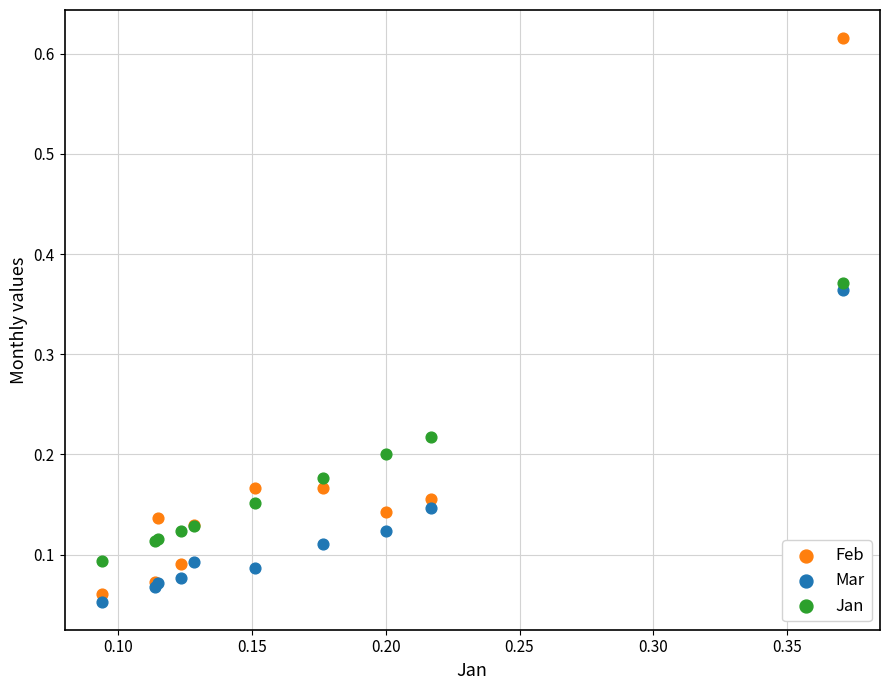

Which series has the largest Y range (max minus min)?

Feb